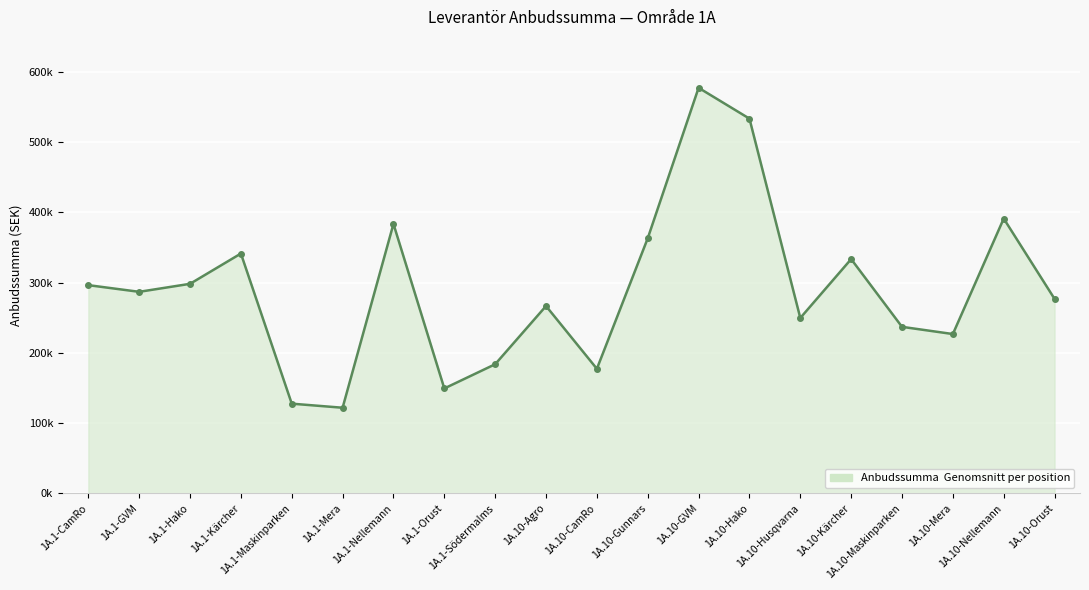

Does the chart have visible grid lines?

Yes